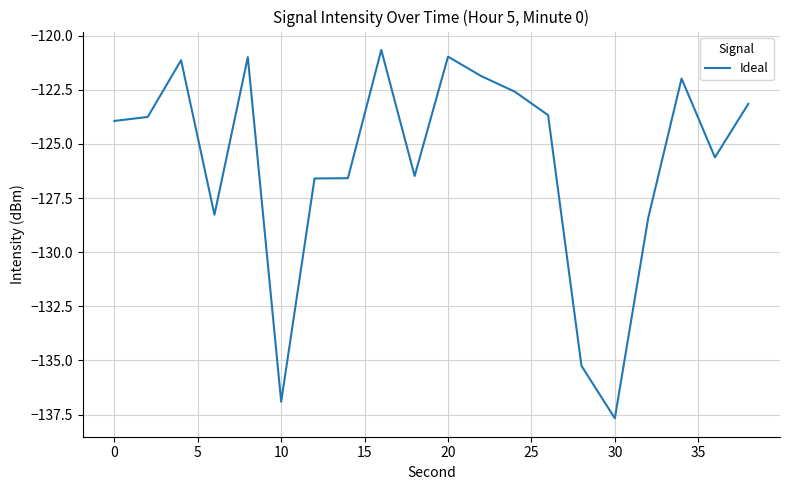

What is the difference between the maximum and minimum values?

17.0